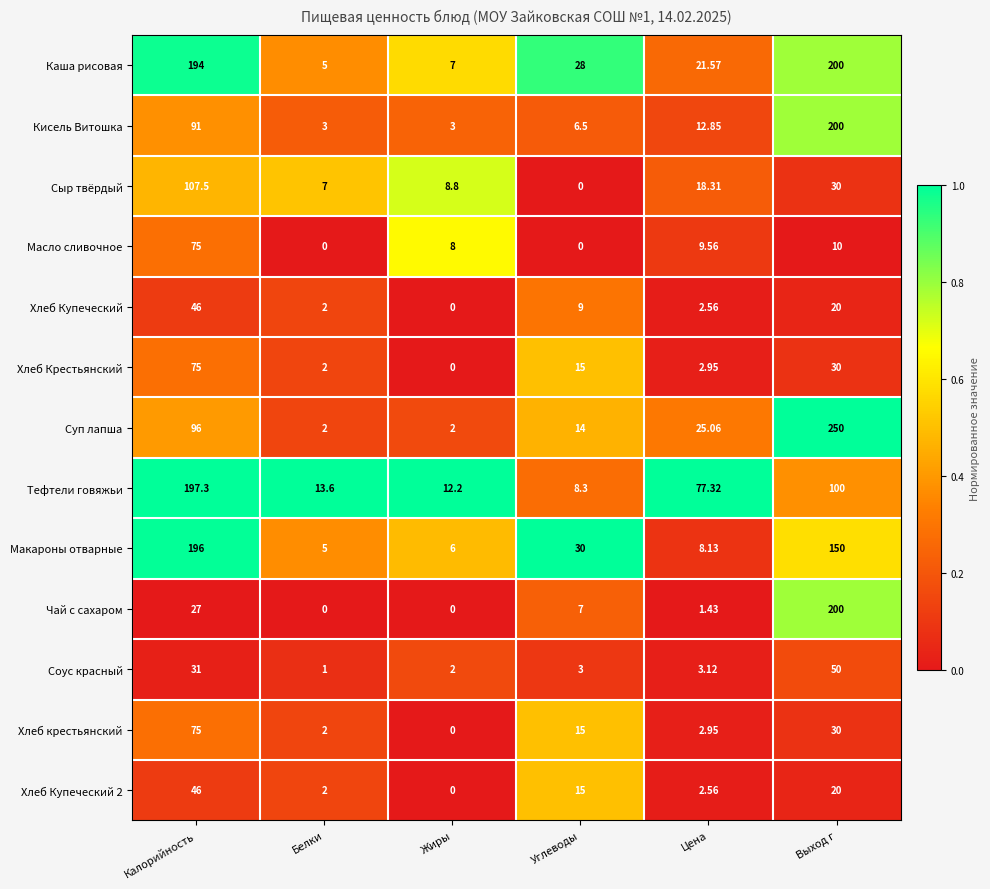

Which category has the highest value in the Тефтели говяжьи series?

Калорийность